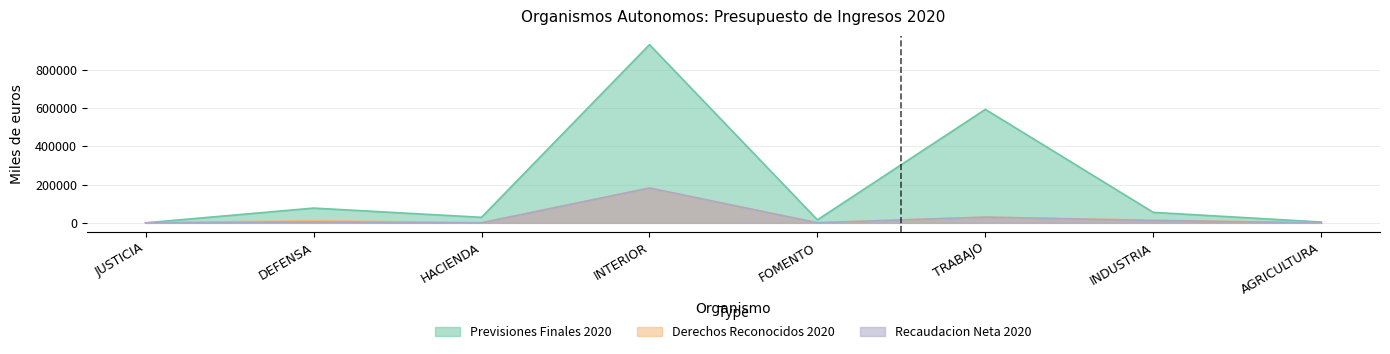

How many values in the Derechos Reconocidos 2020 series are below 11603?

4